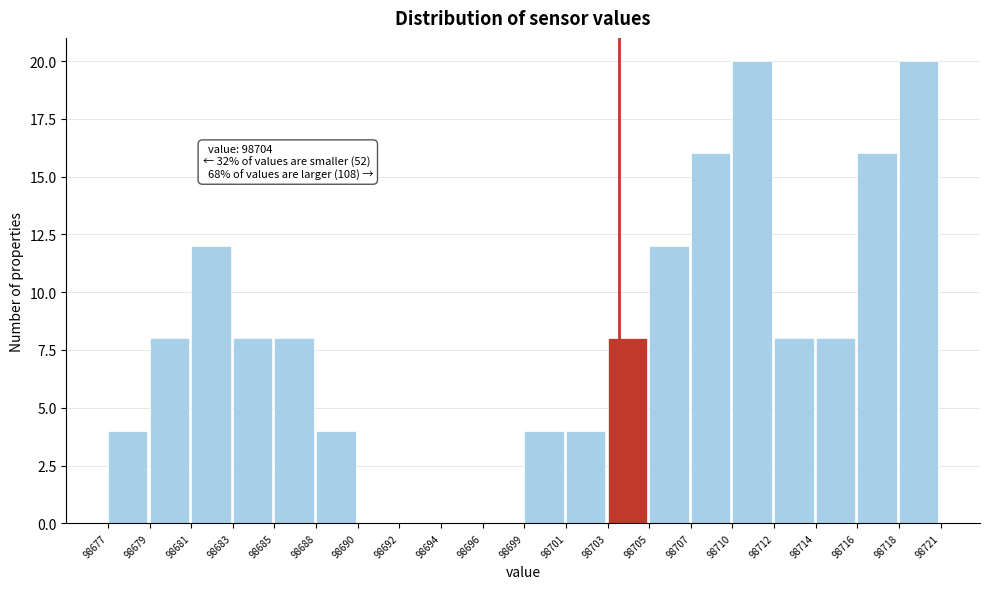

Reading right to left, transcribe all the data shown in this chart.

98718=20	98716=16	98714=8	98712=8	98710=20	98707=16	98705=12	98703=8	98701=4	98699=4	98696=0	98694=0	98692=0	98690=0	98688=4	98685=8	98683=8	98681=12	98679=8	98677=4